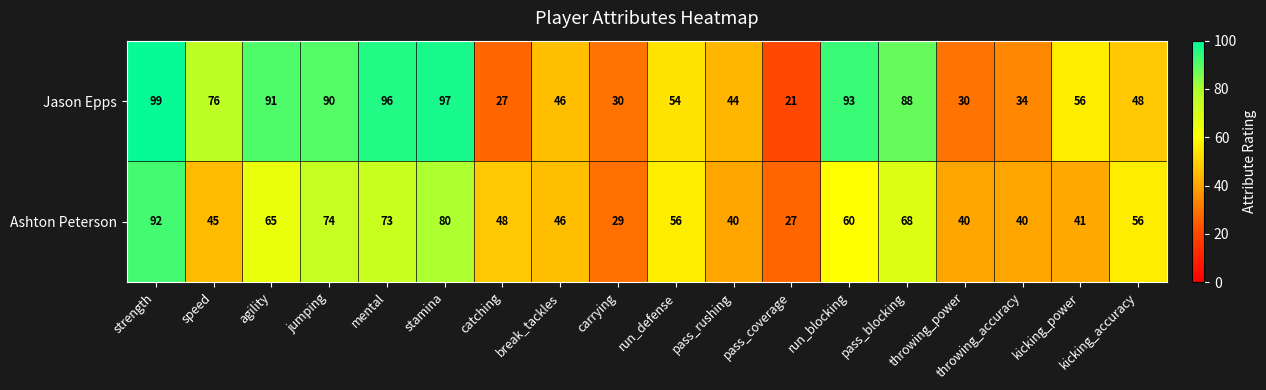

How many values in the Ashton Peterson series are below 56?

9